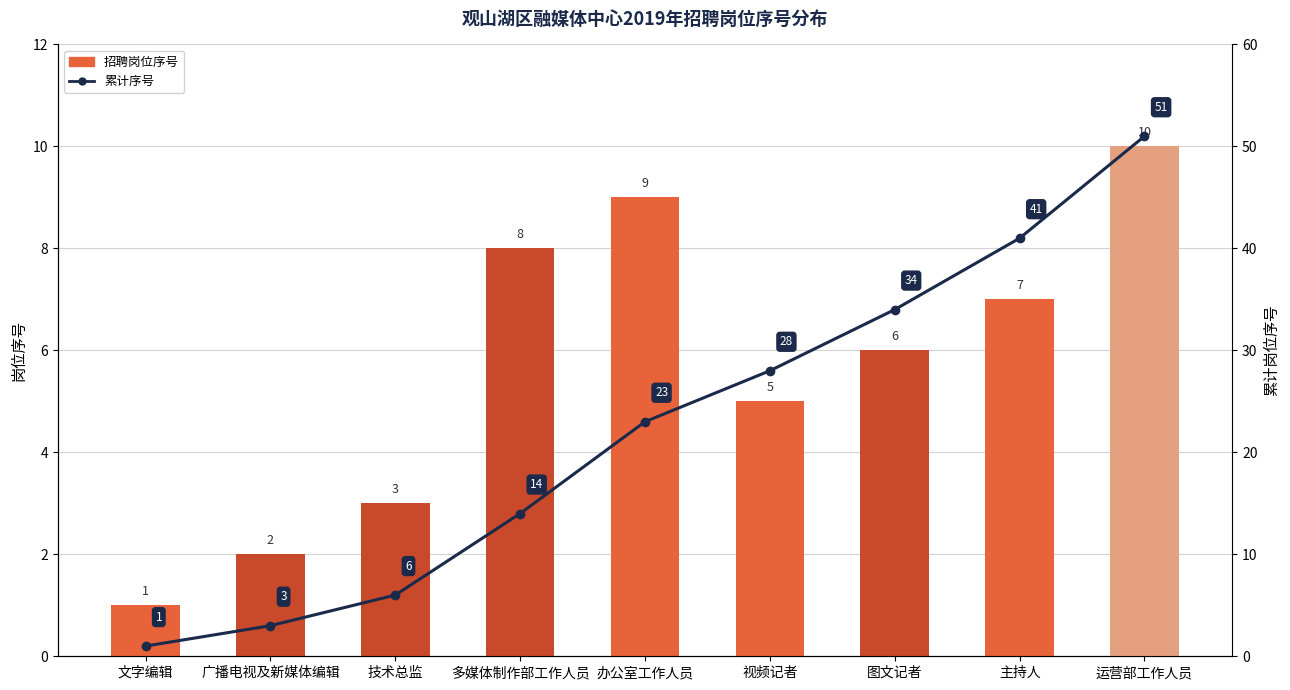

Between 技术总监 and 主持人, which series saw the biggest shift?

累计序号